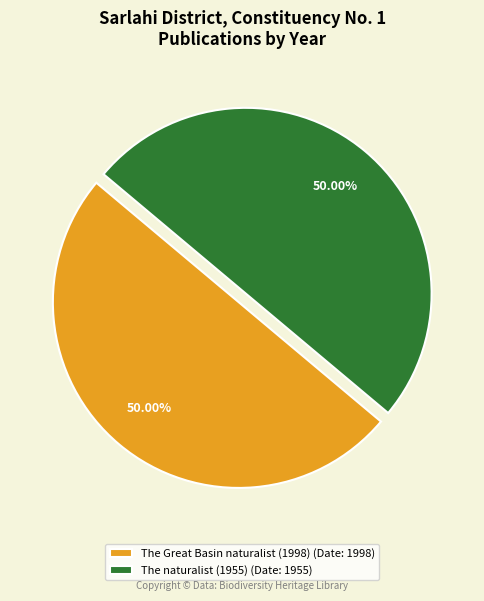

To the nearest percent, what portion does The Great Basin naturalist (1998) represent?

50%